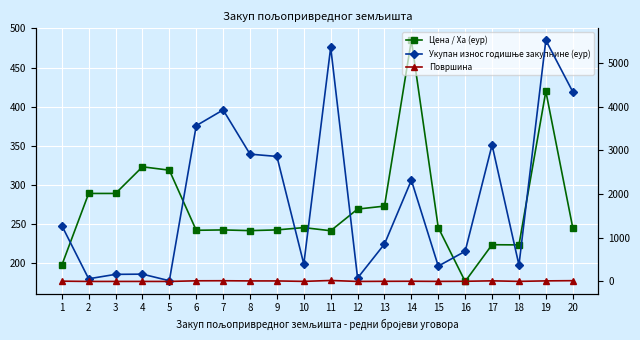

Where does the Укупан износ годишње закупнине (еур) series first go above 1279?

1